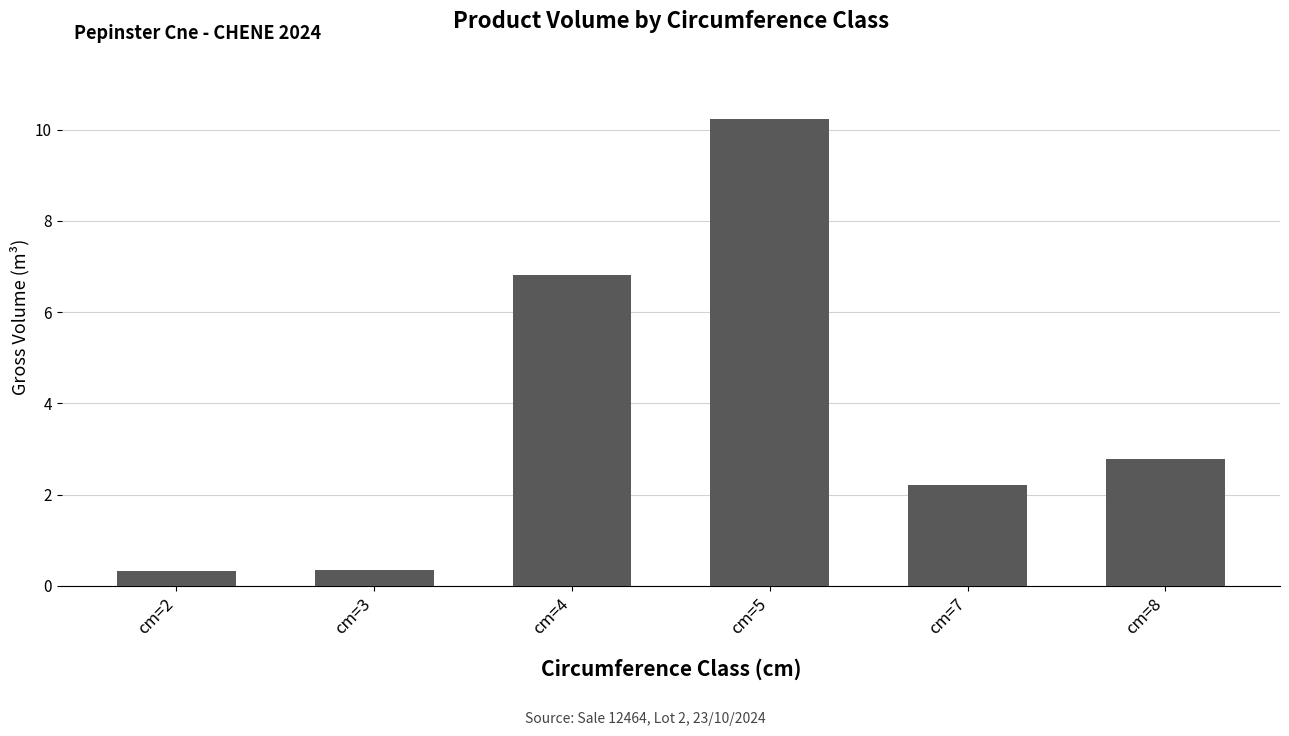

Are the bars horizontal?

No